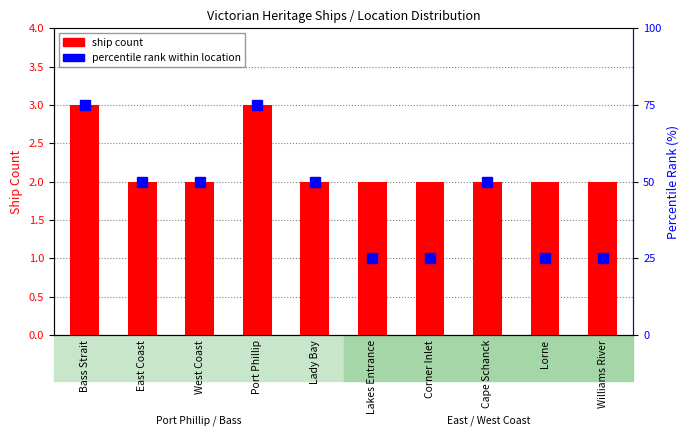

The value of ship count at Lorne is 2. True or false?

True